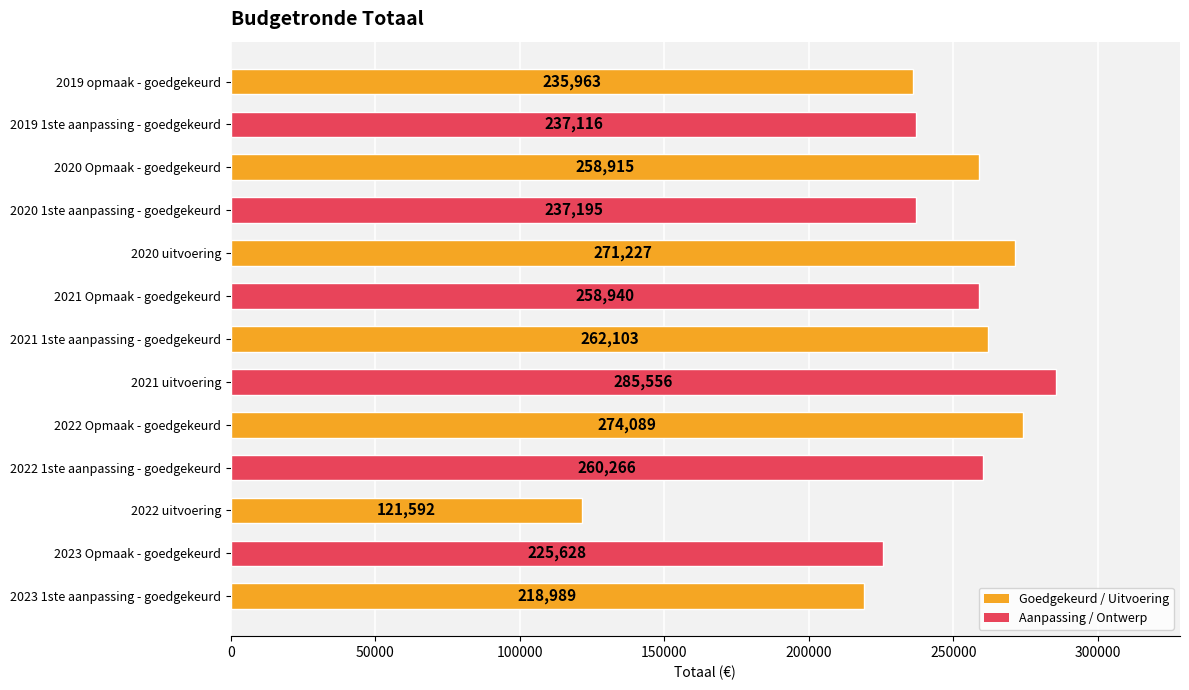

Which has a higher value, 2023 1ste aanpassing - goedgekeurd or 2021 Opmaak - goedgekeurd?

2021 Opmaak - goedgekeurd